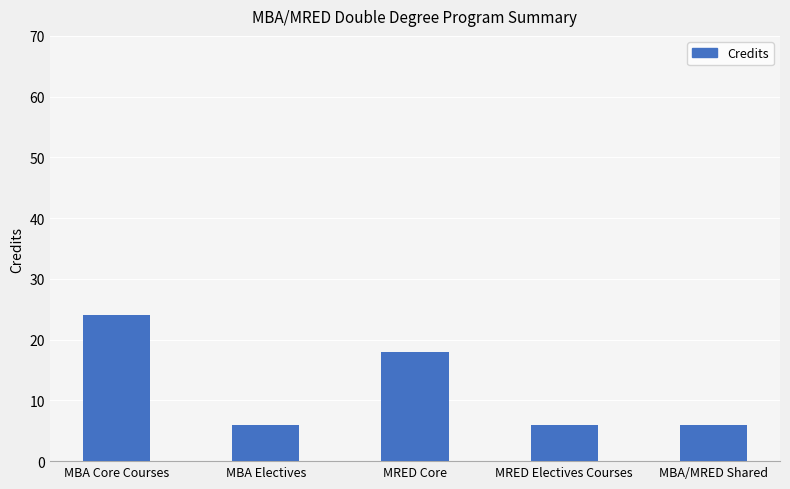

What is the difference between the second highest and minimum values?

12